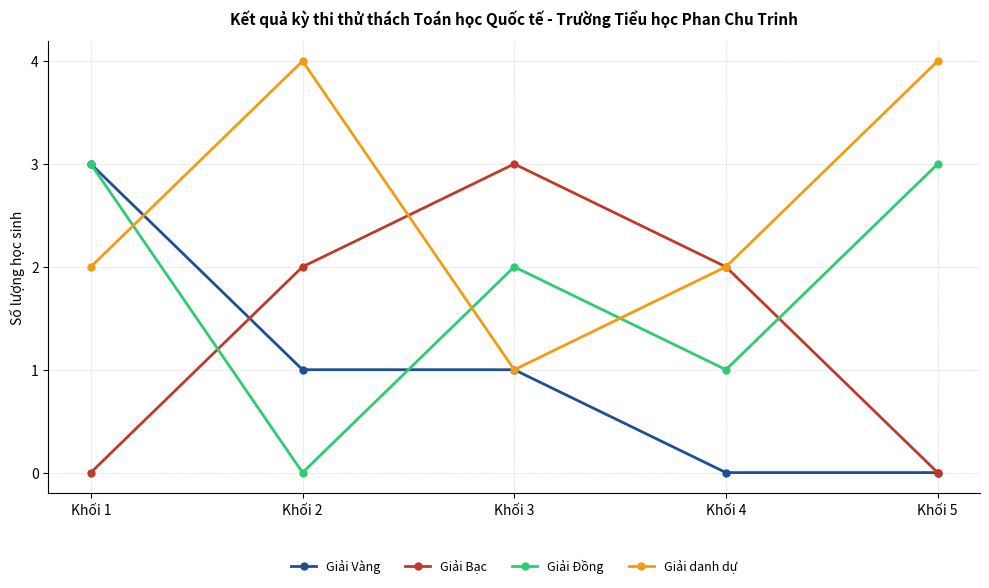

What is the difference between the highest and lowest values at Khối 2?

4